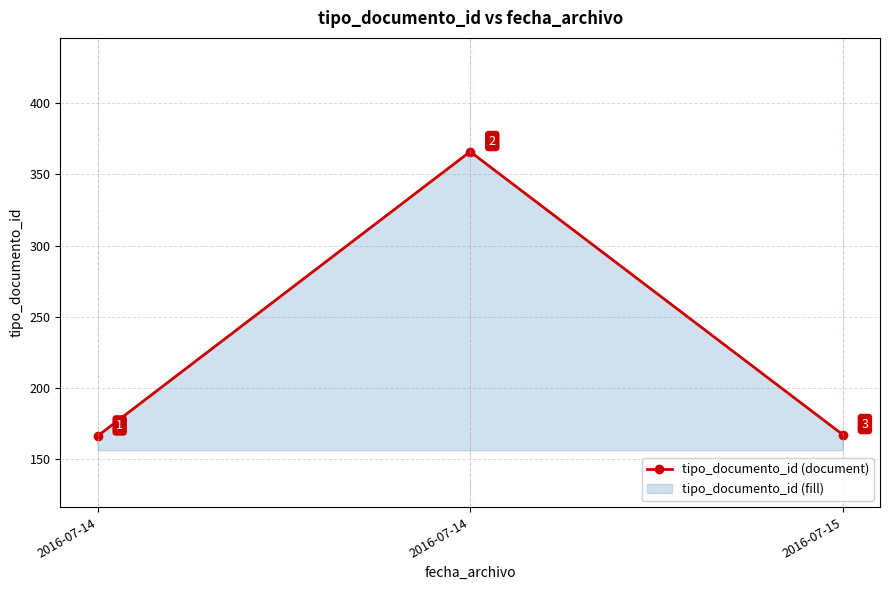

What is the greatest value displayed?

366